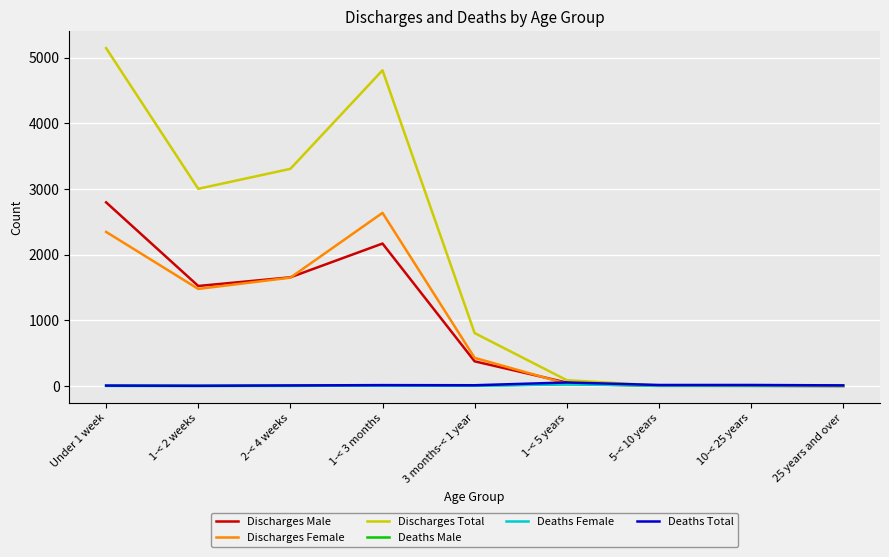

Between 1-< 2 weeks and 25 years and over, which series saw the biggest shift?

Discharges Total